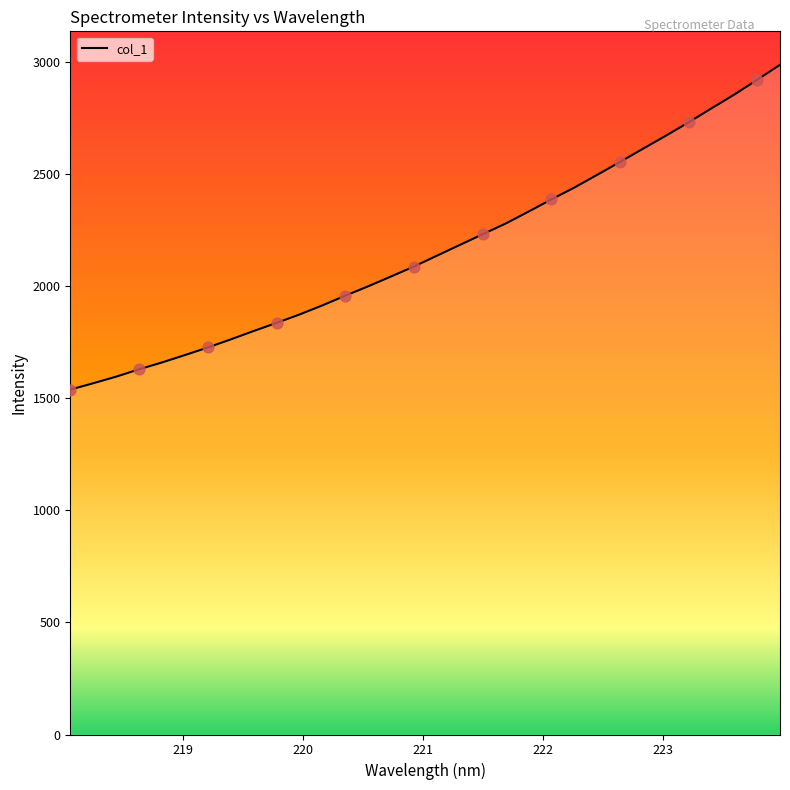

What is the greatest value displayed?

2987.8